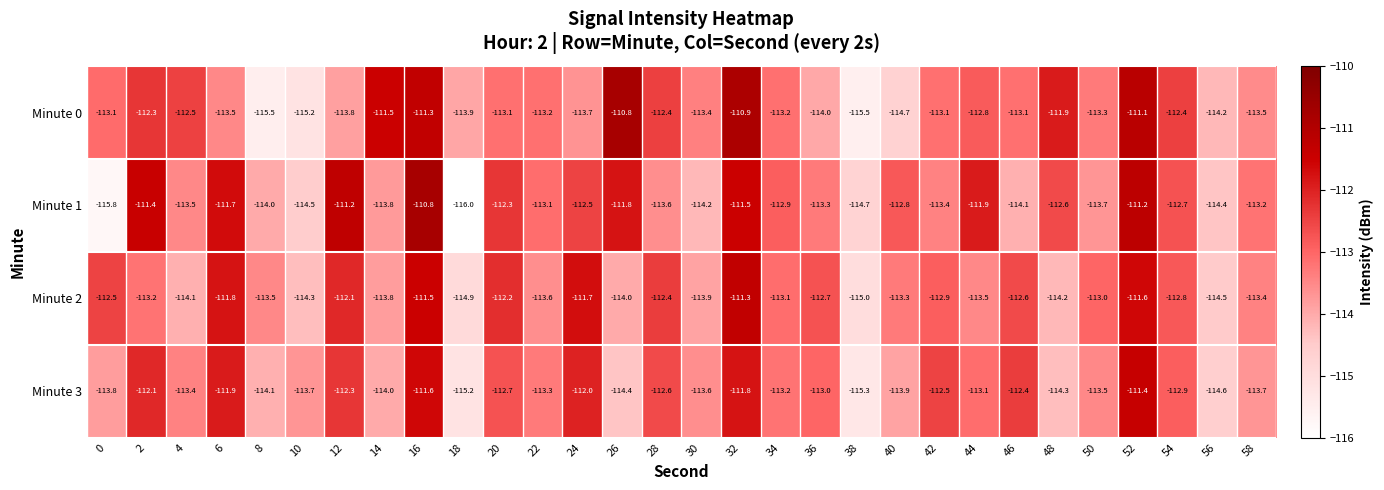

At 20, list the series in order from smallest to largest.

Minute 0, Minute 3, Minute 1, Minute 2